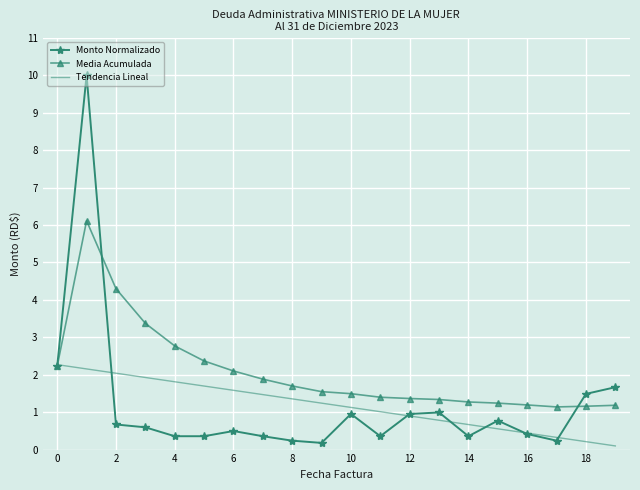

Which series has the largest total across all categories?

Media Acumulada